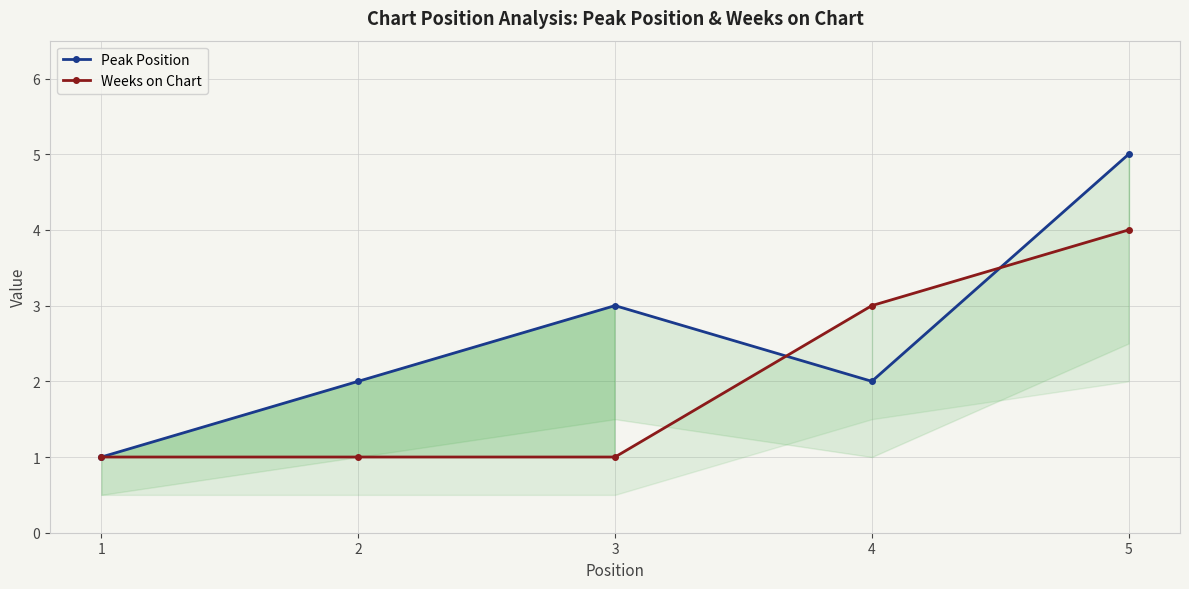

How many series are shown in this chart?

2